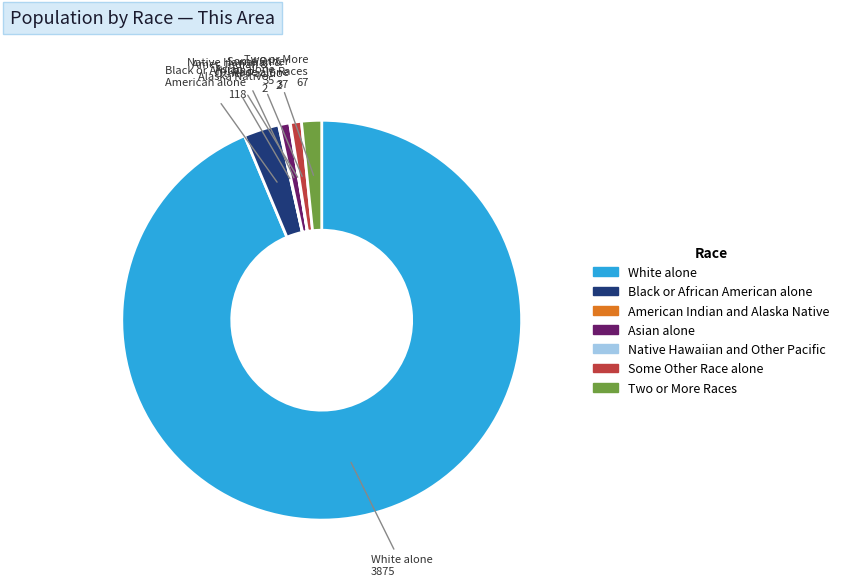

Is there a majority slice in this chart?

Yes